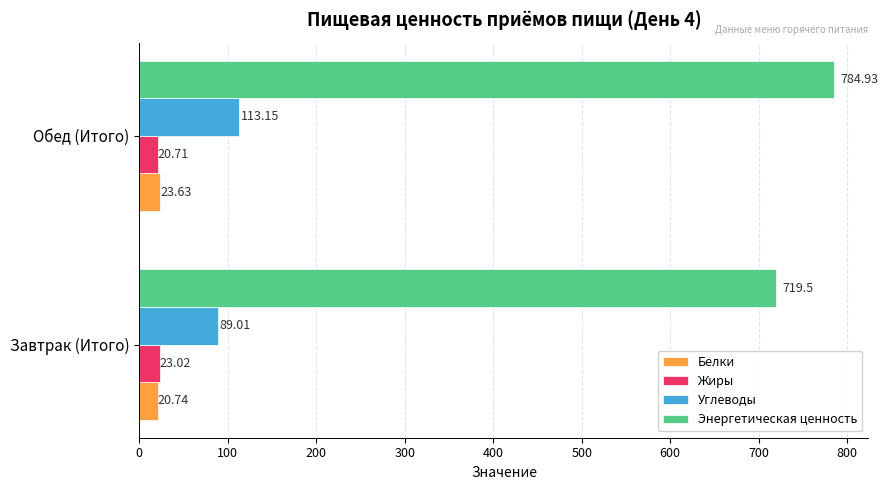

What are all the series names shown in the legend?

Белки, Жиры, Углеводы, Энергетическая ценность